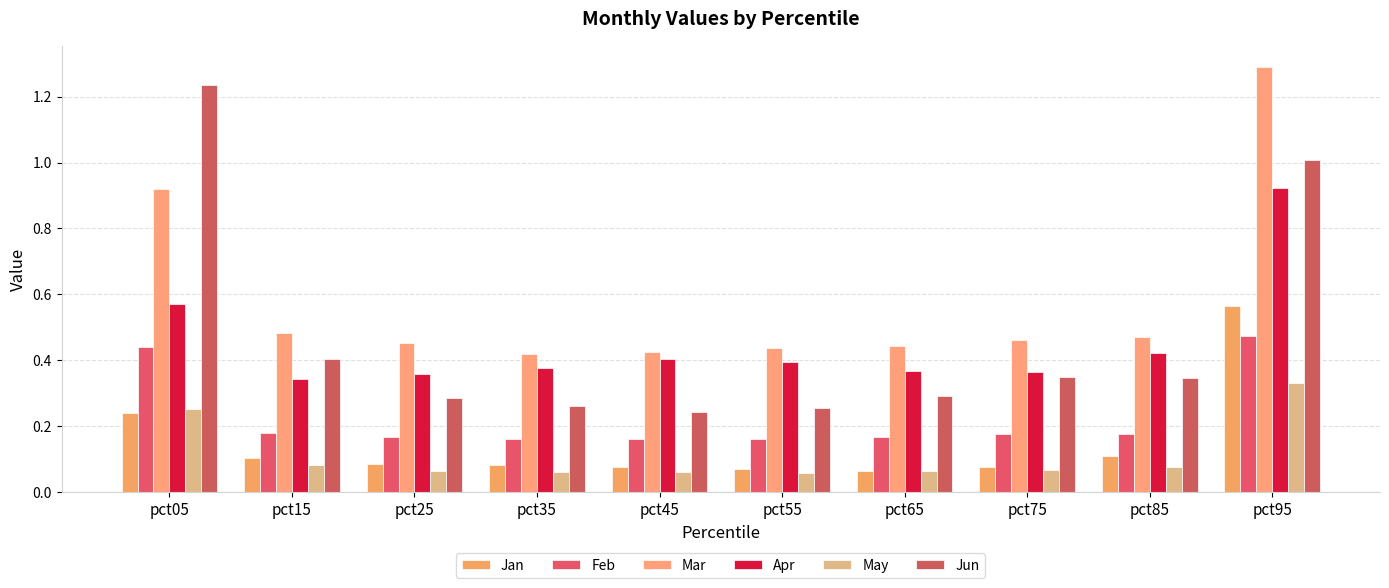

What is the difference between the second highest and minimum values in the Jun series?

0.8